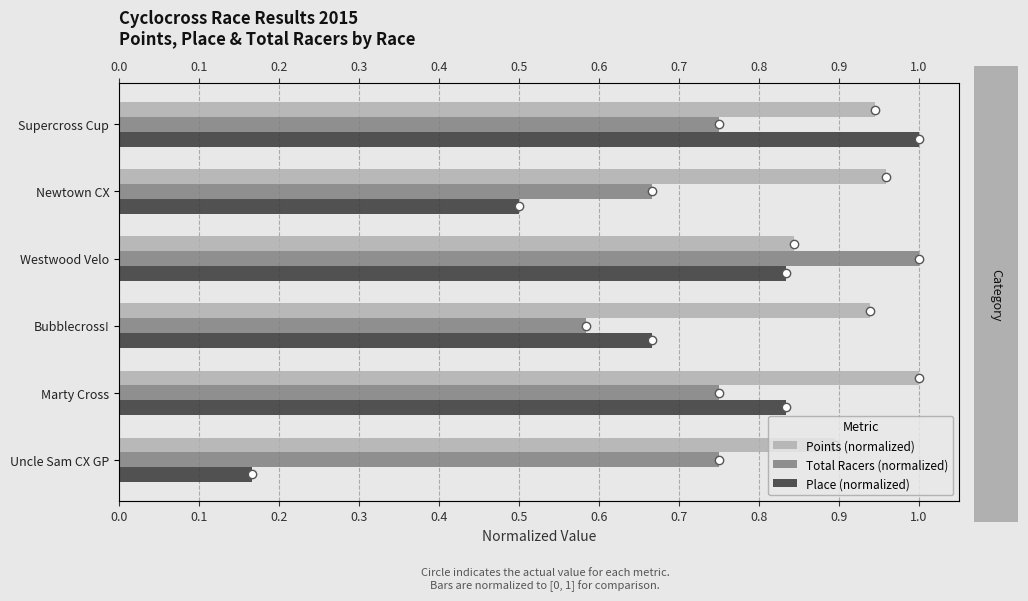

Reading left to right, extract all data points from this chart.

Points (normalized): 0.9	1.0	0.9	0.8	1.0	0.9
Total Racers (normalized): 0.8	0.8	0.6	1.0	0.7	0.8
Place (normalized): 0.2	0.8	0.7	0.8	0.5	1.0